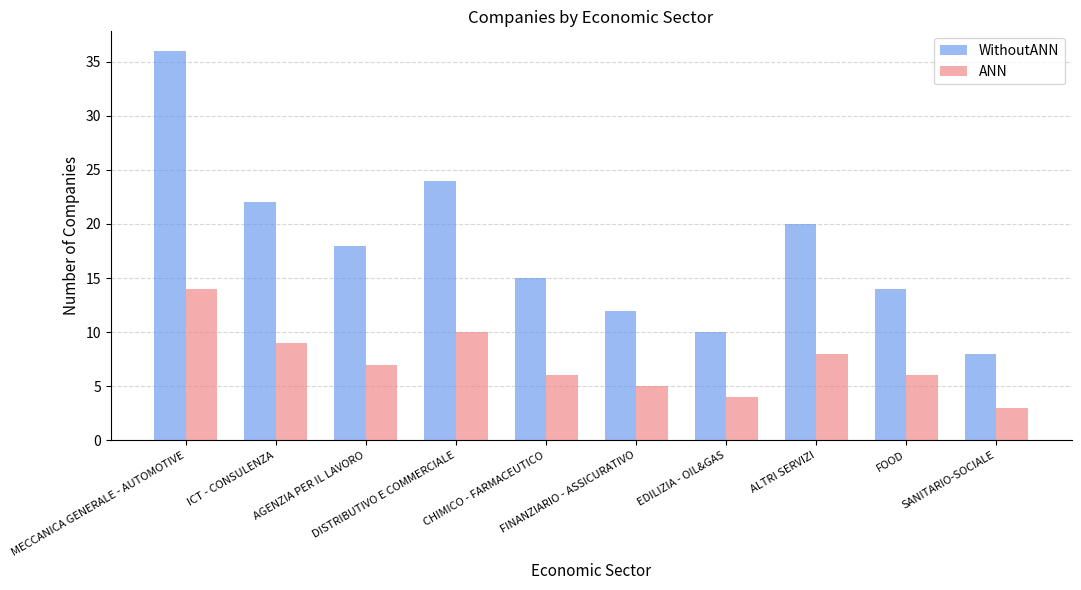

Is it true that ANN equals 14 at MECCANICA GENERALE - AUTOMOTIVE?

True